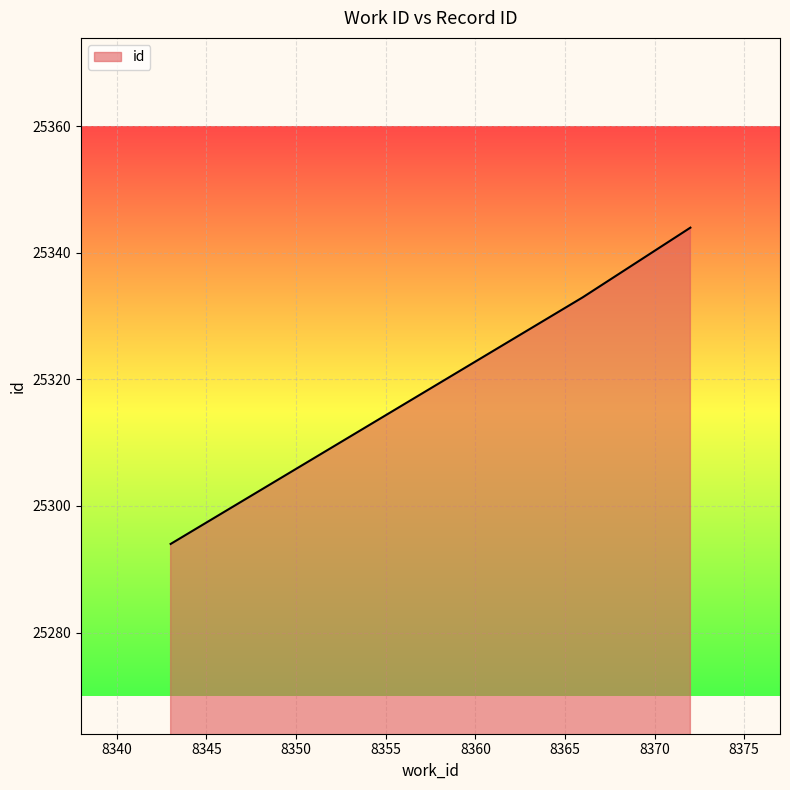

What is the greatest value displayed?

25344